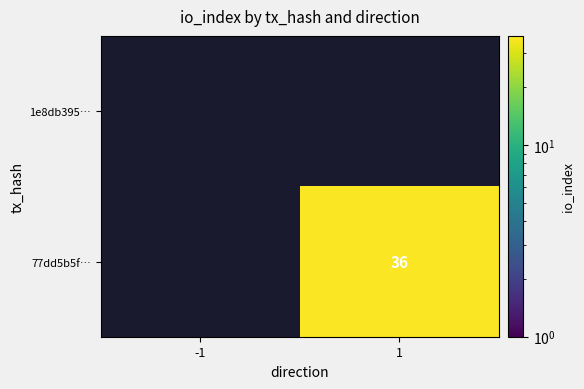

At which category does the chart reach its peak across all series?

1